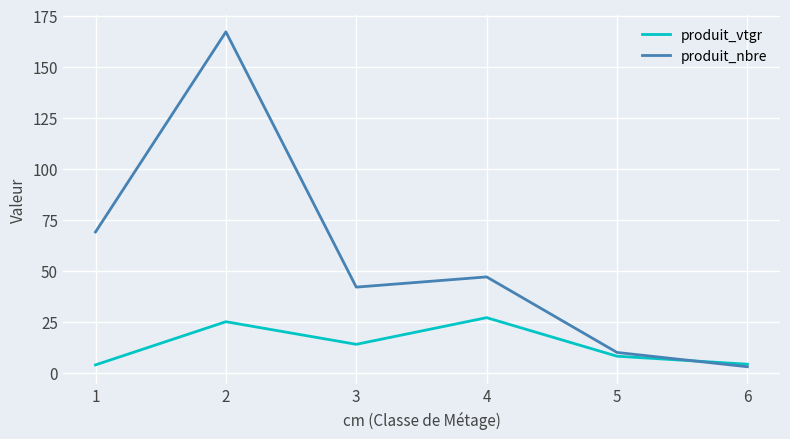

The value of produit_vtgr at 3 is 5.1. True or false?

False